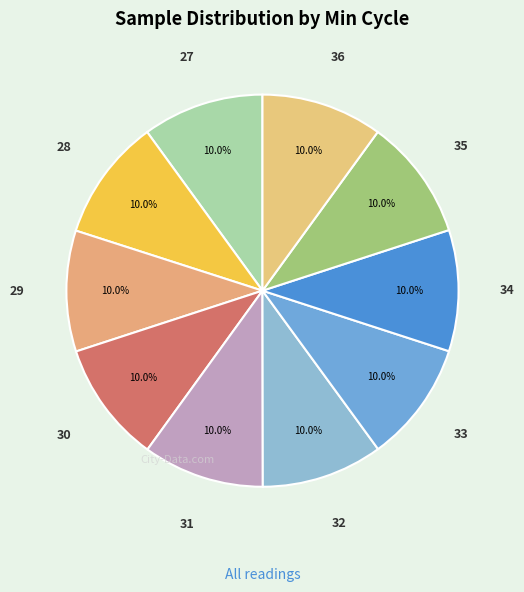

Approximately how many times larger is the value at 27 compared to 36?

1.0